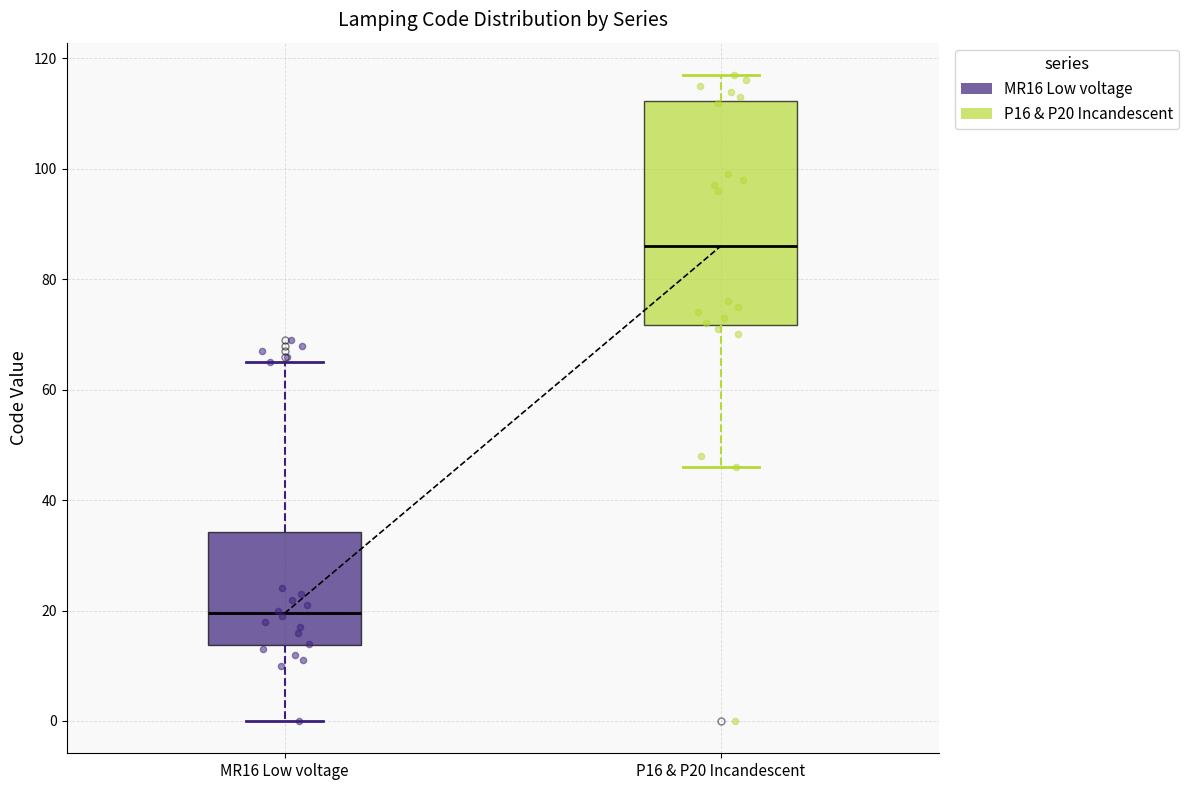

Reading left to right, read every box against the y-axis: the position of its median line, the range the box covers, and the ends of its whiskers. The values are not printed on the chart, so give them approximately, as read against the axis.

MR16 Low voltage: median 20, box 14 to 34, whiskers 0 to 66
P16 & P20 Incandescent: median 86, box 72 to 112, whiskers 46 to 118